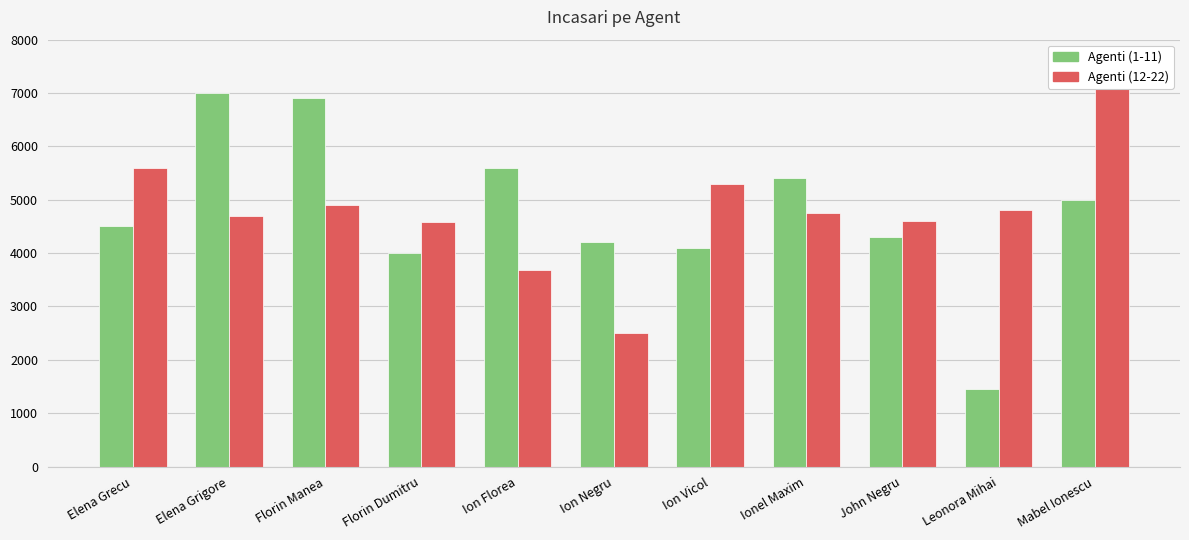

How many values in the Agenti (12-22) series exceed 4752?

5